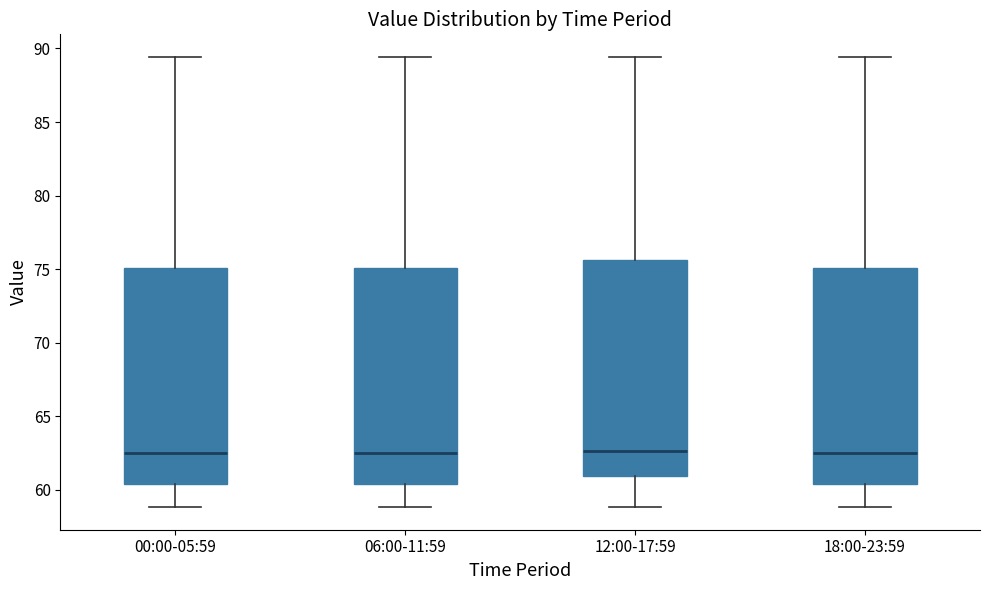

Where does the median line of the box for 00:00-05:59 sit on the y-axis? The values are not printed on the chart, so give them approximately, as read against the axis.

62.5